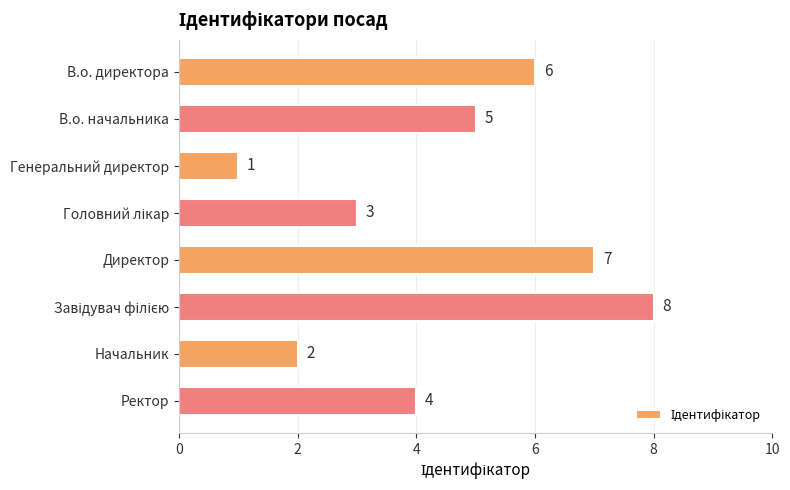

What is the sum of all values?

36